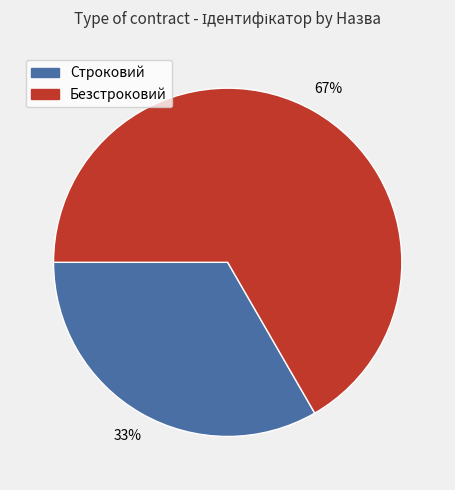

Approximately how many times larger is the value at Строковий compared to Безстроковий?

0.5